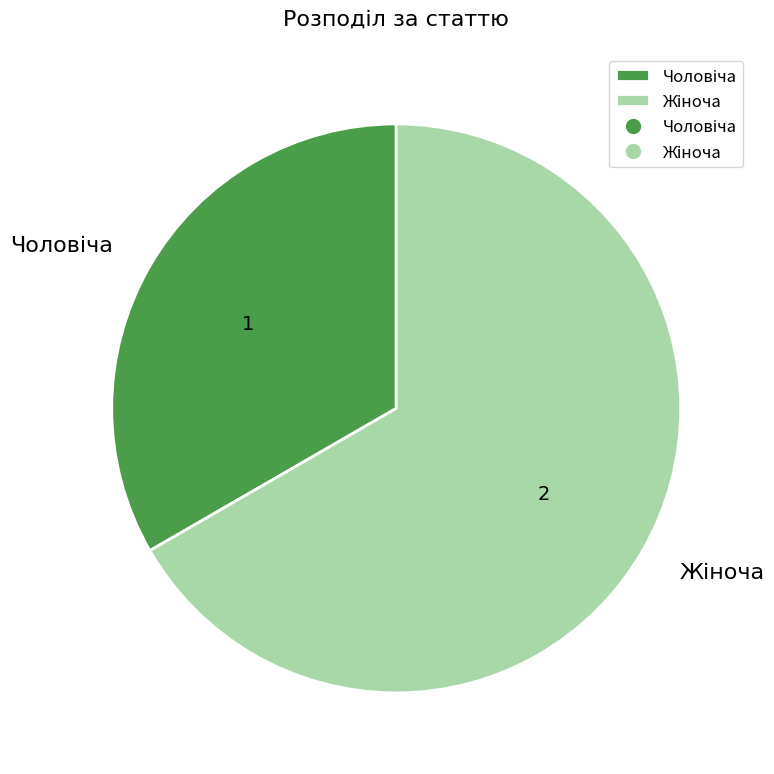

Is there a majority slice in this chart?

Yes